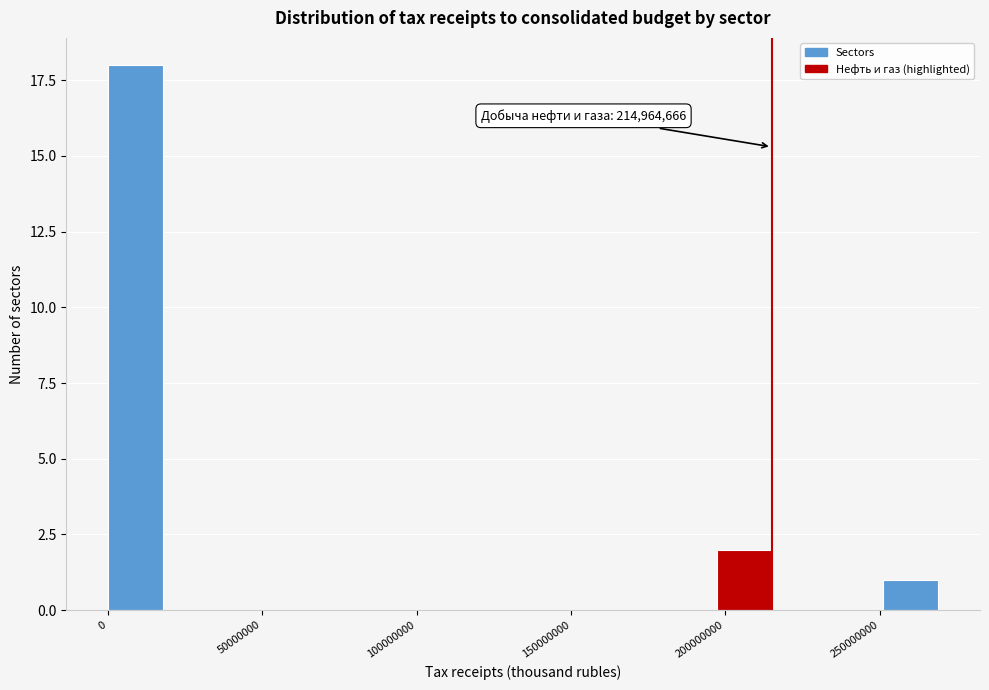

Read against the x-axis, roughly where is the centre of the tallest bar?

10000000